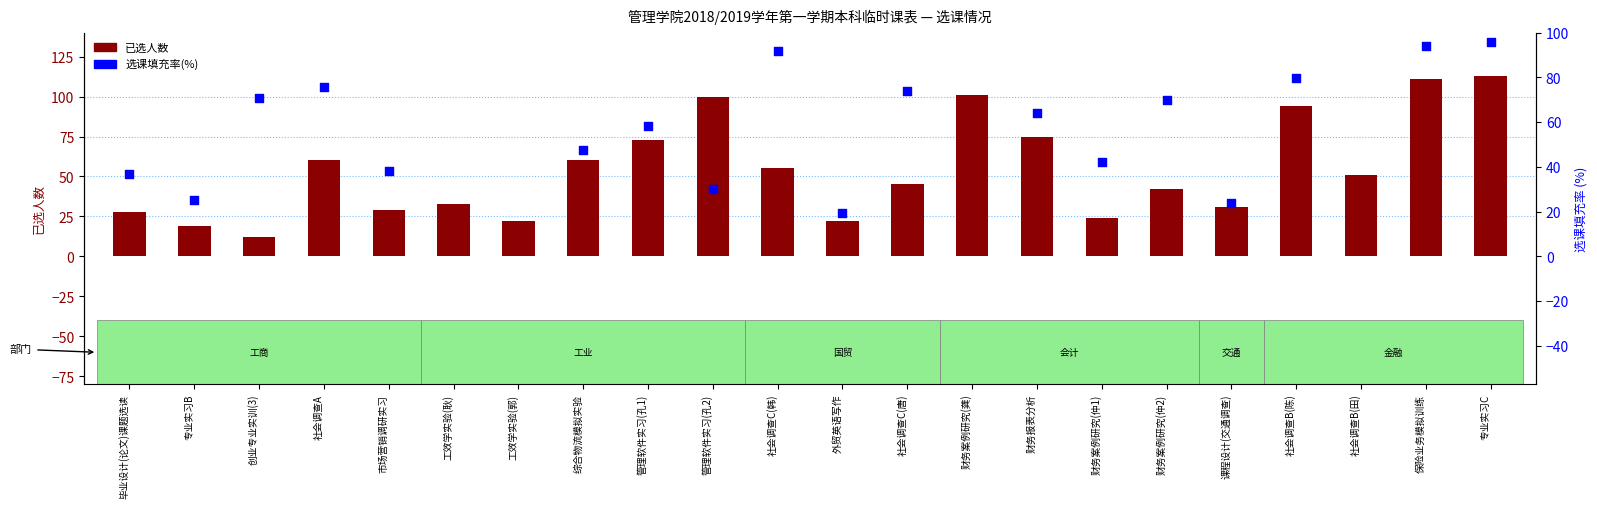

Which series has the largest Y range (max minus min)?

选课填充率(%)